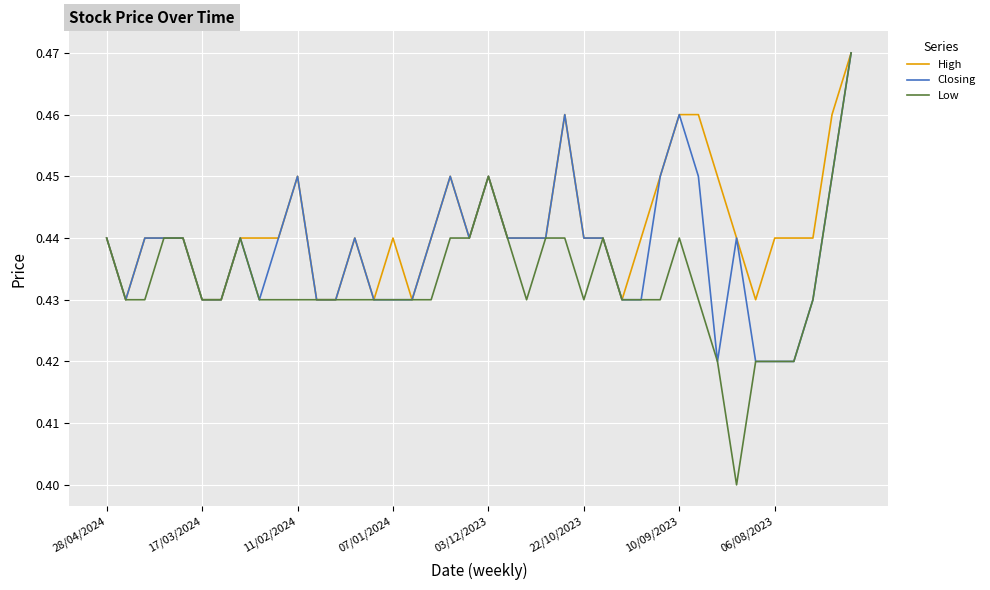

Which series has the largest total across all categories?

High